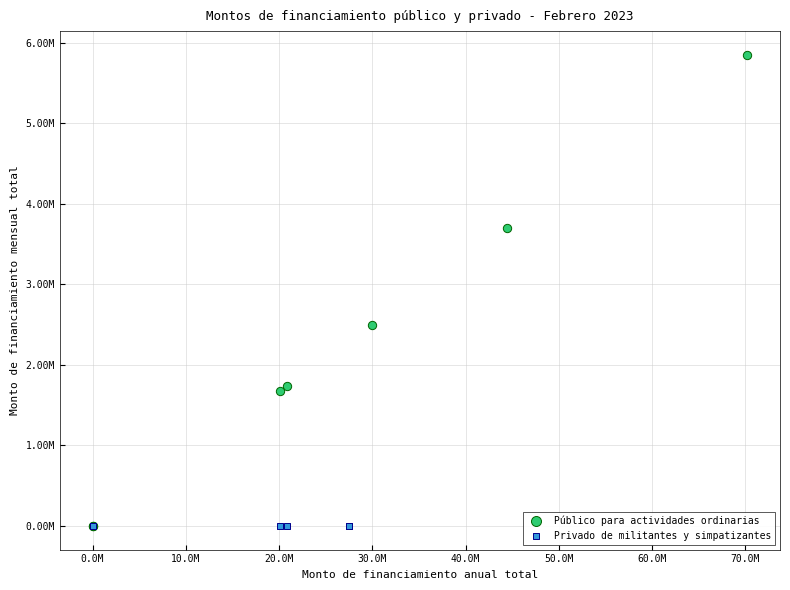

Which series reaches the maximum Y coordinate?

Público para actividades ordinarias